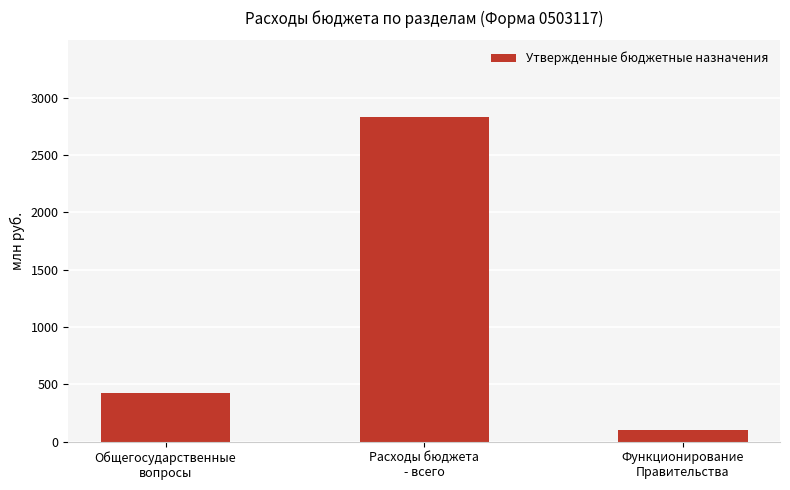

Between Общегосударственные
вопросы and Расходы бюджета
- всего, which is larger?

Расходы бюджета
- всего